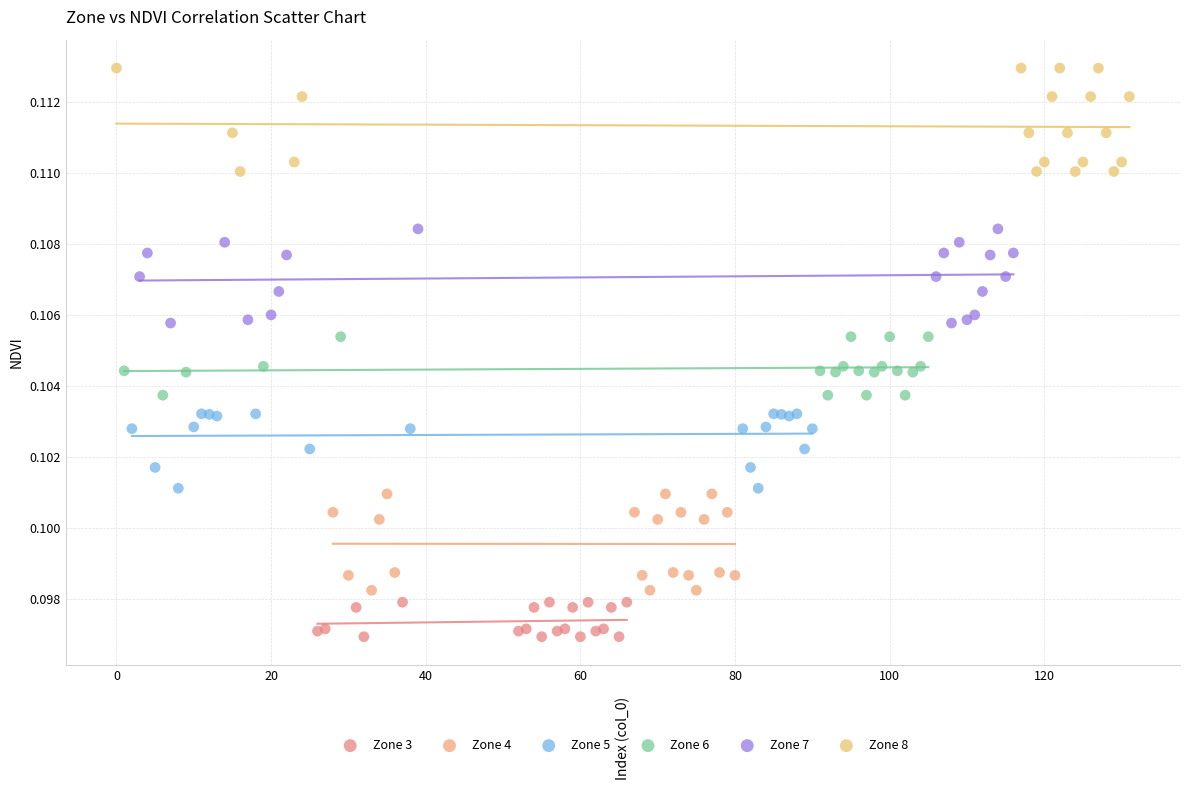

Which series reaches the maximum Y coordinate?

Zone 8